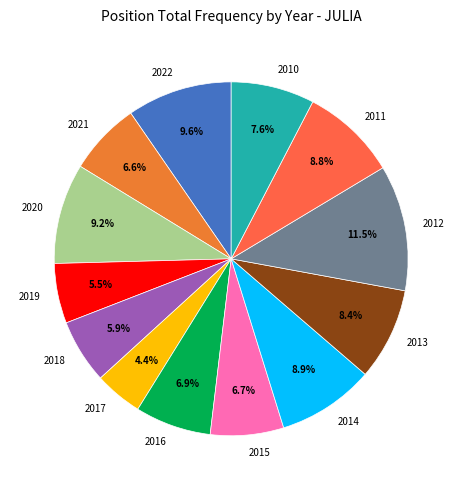

Do 2010 and 2013 together represent more than half of the pie?

No